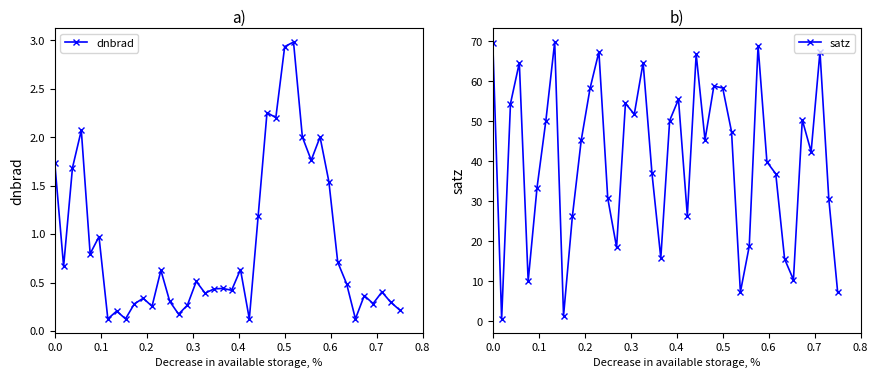

What is the minimum value shown in the chart?

0.1